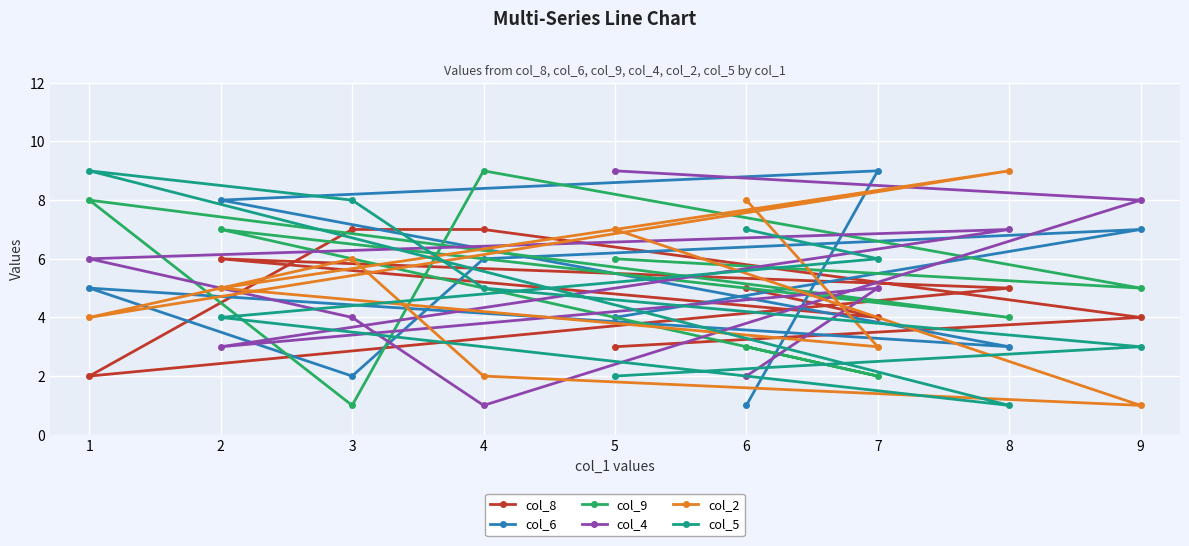

Is it true that col_5 equals 9 at 1?

True